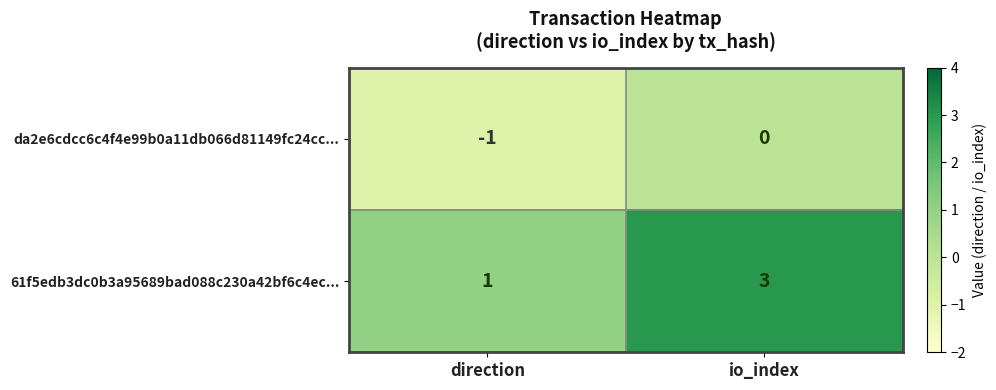

Reading left to right, what are all the values shown in this chart?

da2e6cdcc6c4f4e99b0a11db066d81149fc24cc...: -1	0
61f5edb3dc0b3a95689bad088c230a42bf6c4ec...: 1	3